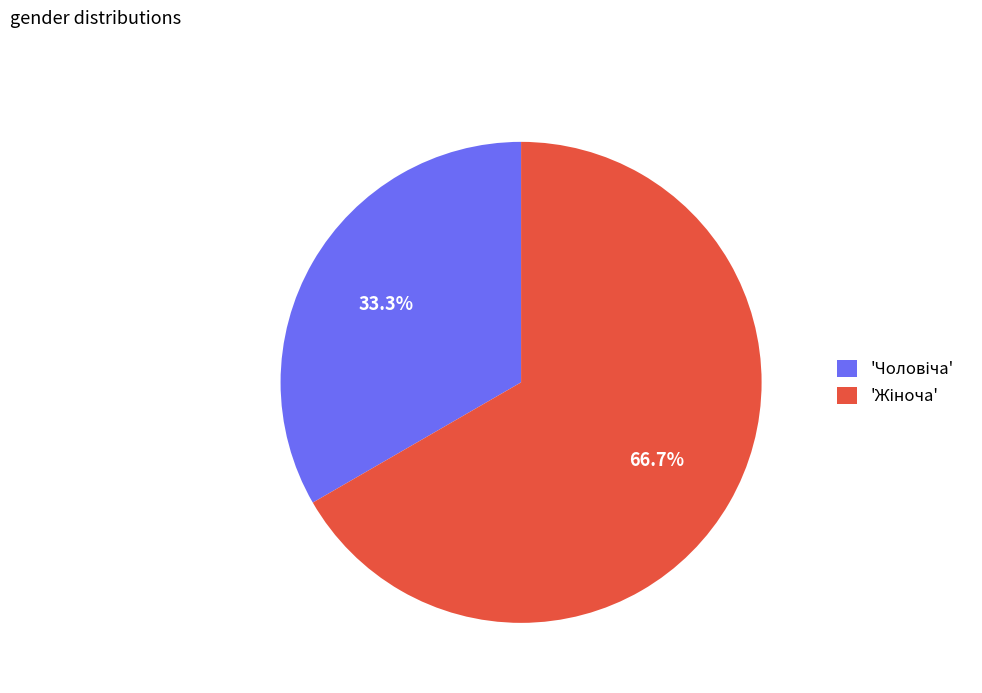

Does any single category account for the majority?

Yes